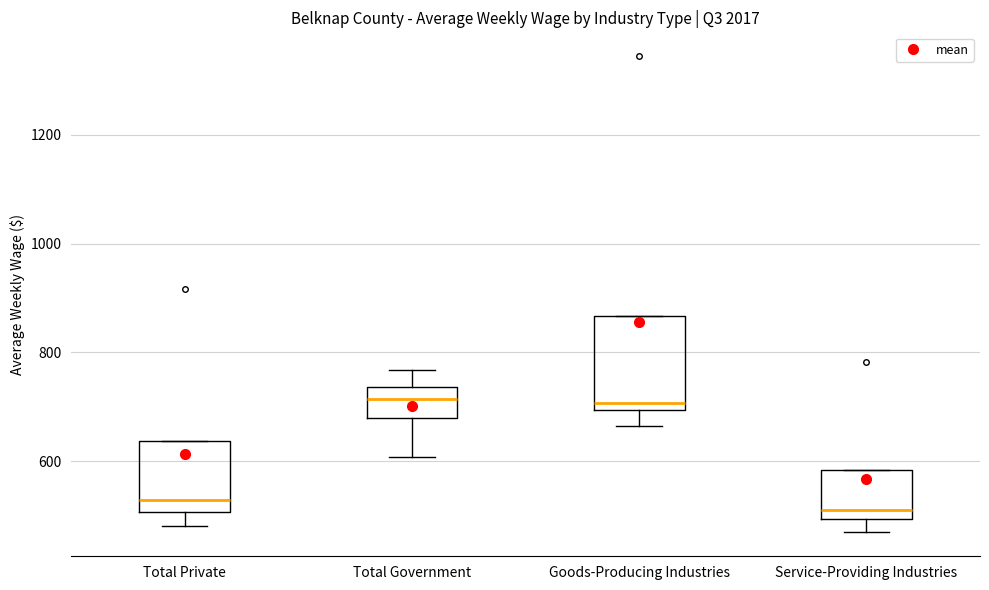

Which box is the tallest, from its lower edge to its upper edge?

Goods-Producing Industries